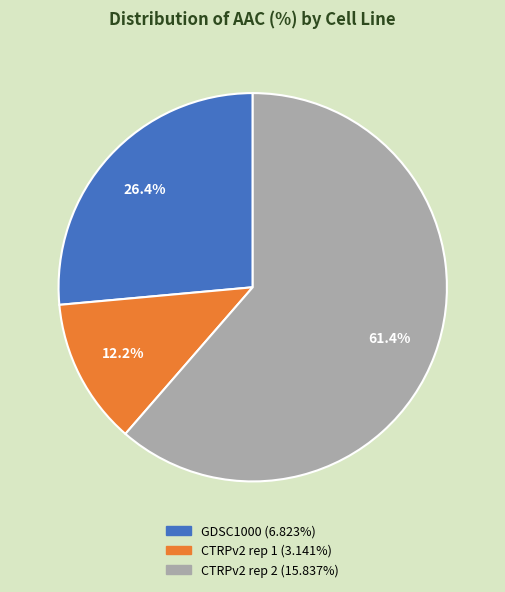

Rank the categories by value from highest to lowest.

CTRPv2 rep 2, GDSC1000, CTRPv2 rep 1